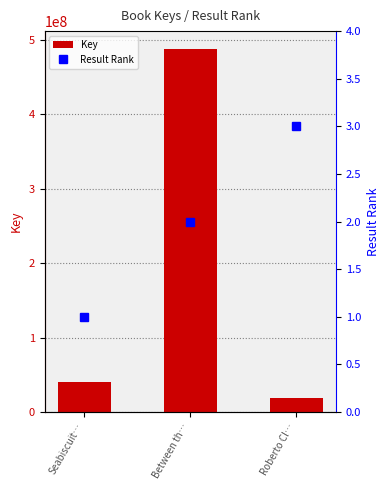

At which category does the chart reach its minimum across all series?

Seabiscuit…